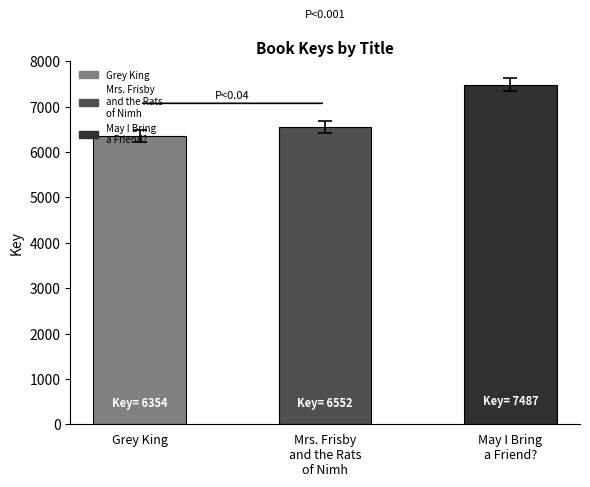

What is the change in value from Grey King to May I Bring
a Friend??

+1133